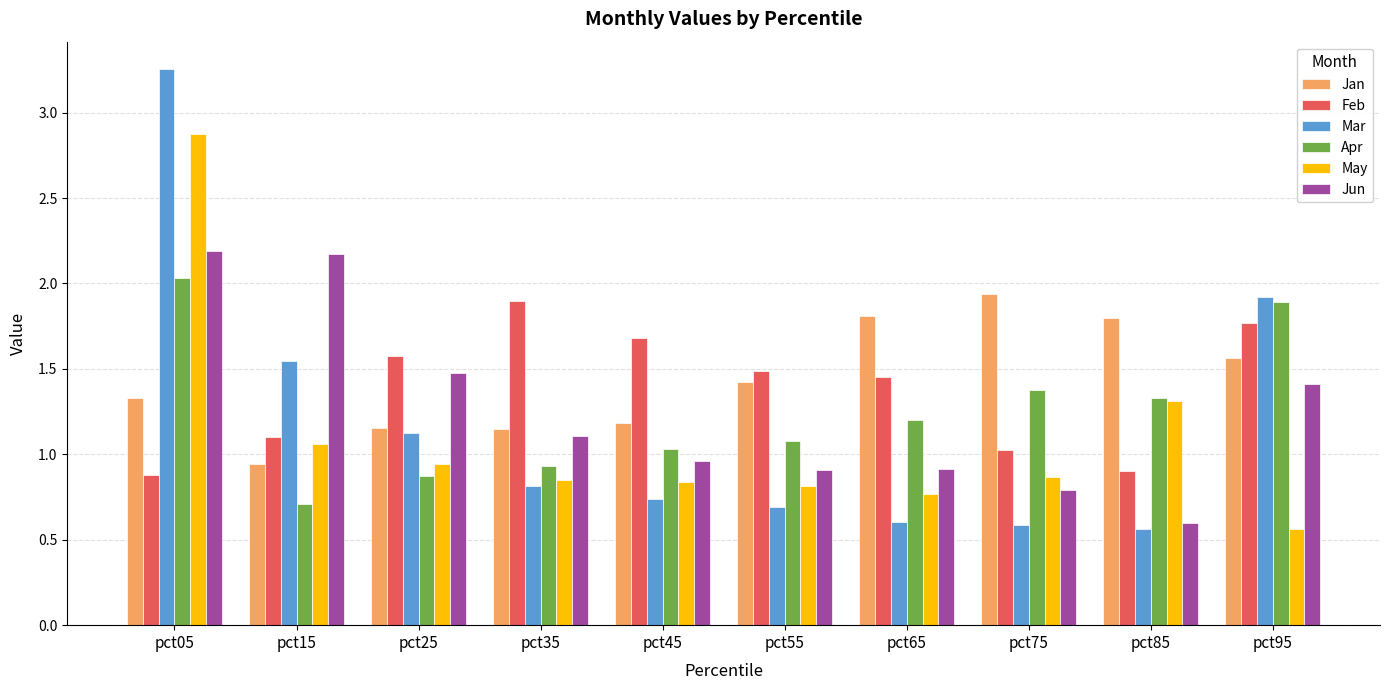

Rank the series at pct15 from highest to lowest value.

Jun, Mar, Feb, May, Jan, Apr